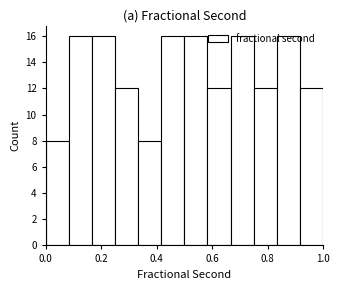

Reading left to right, transcribe this chart: for each bar, give the range it covers on the x-axis and its height. Neither the bar edges nor the heights are printed on the chart, so give them approximately, as read against the axes.

0.00 to 0.08: 8
0.08 to 0.16: 16
0.16 to 0.26: 16
0.26 to 0.34: 12
0.34 to 0.42: 8
0.42 to 0.50: 16
0.50 to 0.58: 16
0.58 to 0.66: 12
0.66 to 0.76: 16
0.76 to 0.84: 12
0.84 to 0.92: 16
0.92 to 1.00: 12